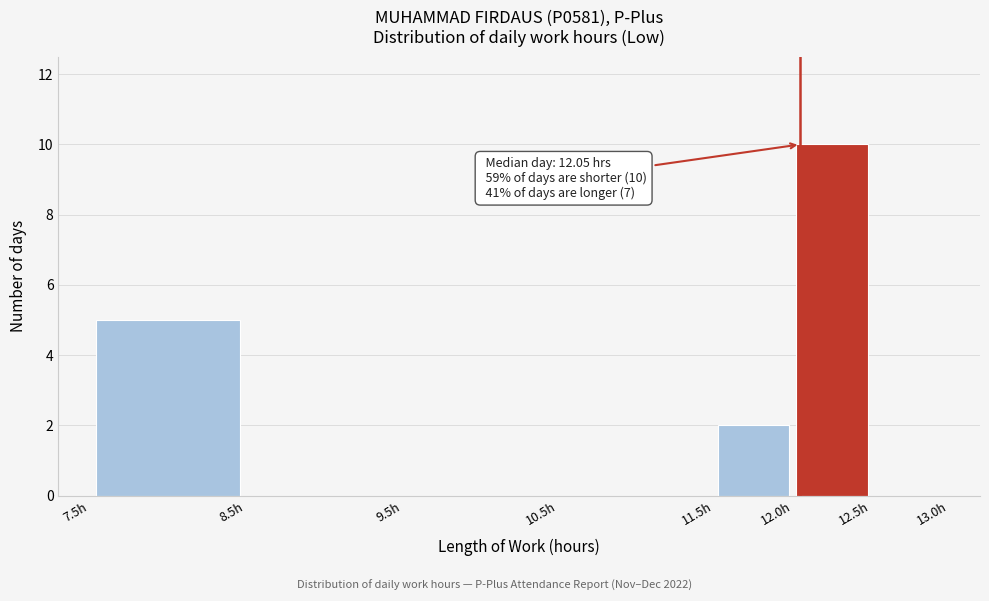

Over which range of the x-axis is the bar tallest?

12.0 to 12.5